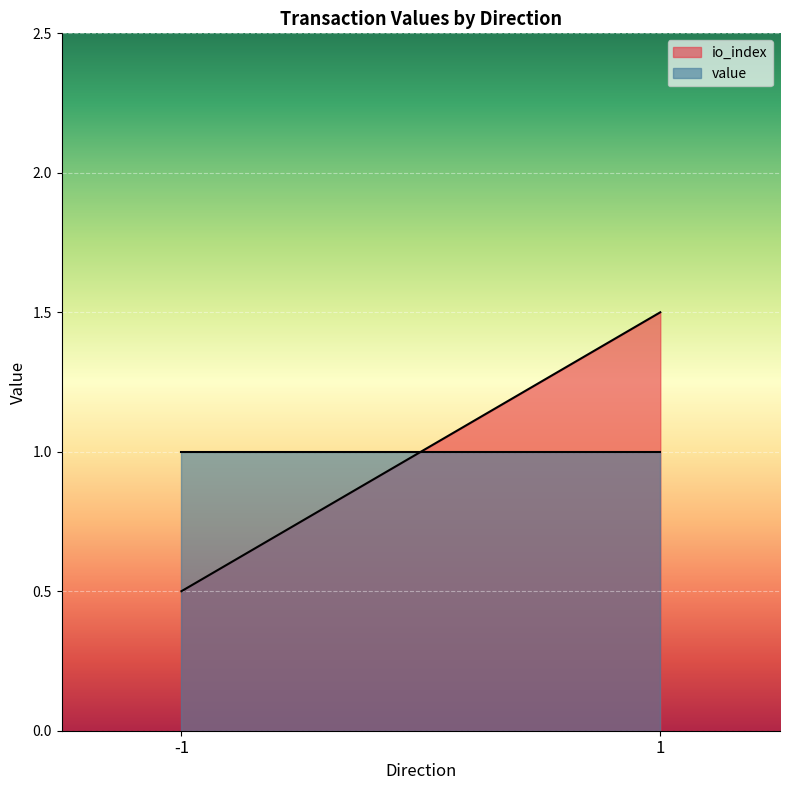

Does the chart display data point markers on the line(s)?

No